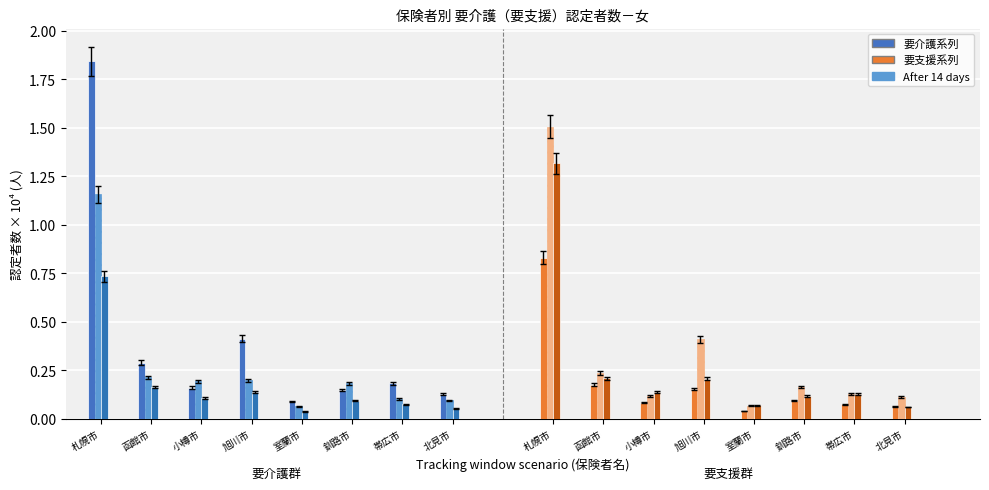

Which label corresponds to the smallest value in the chart?

室蘭市